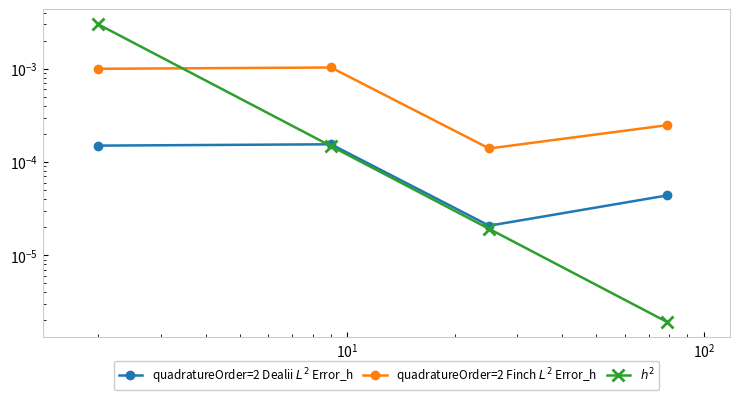

True or false: quadratureOrder=2 Finch $L^2$ Error_h has a value of 0.0 at $\mathdefault{10^{1}}$.

True